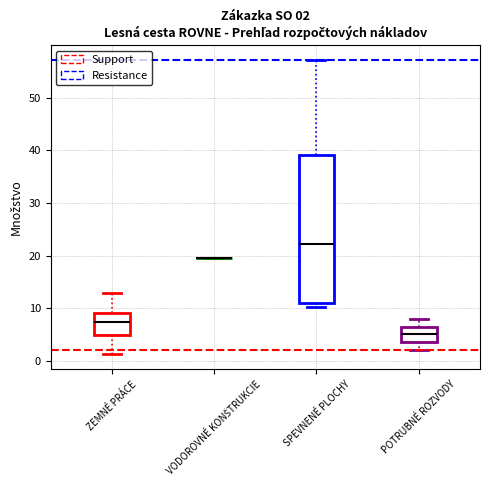

Which box is the tallest, from its lower edge to its upper edge?

SPEVNENÉ PLOCHY